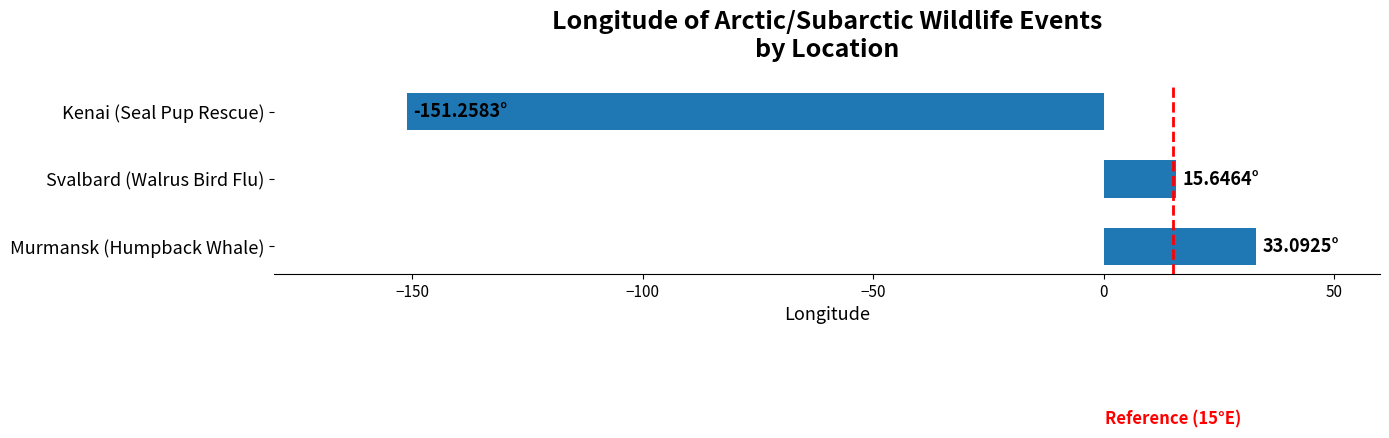

Count the number of values greater than 15.

2